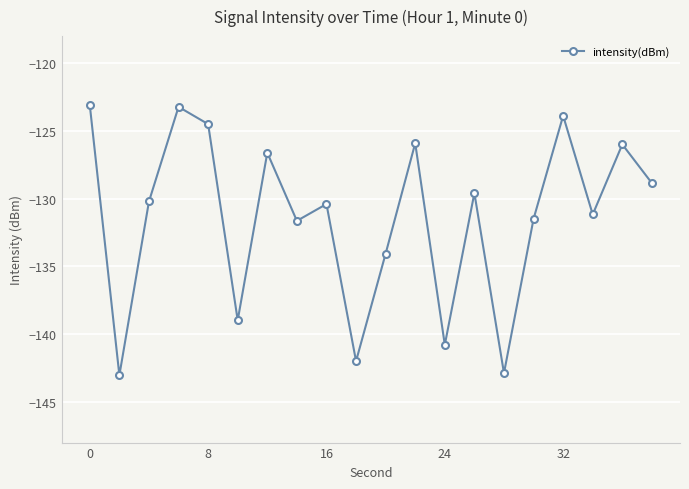

What is the maximum value shown in the chart?

-123.1